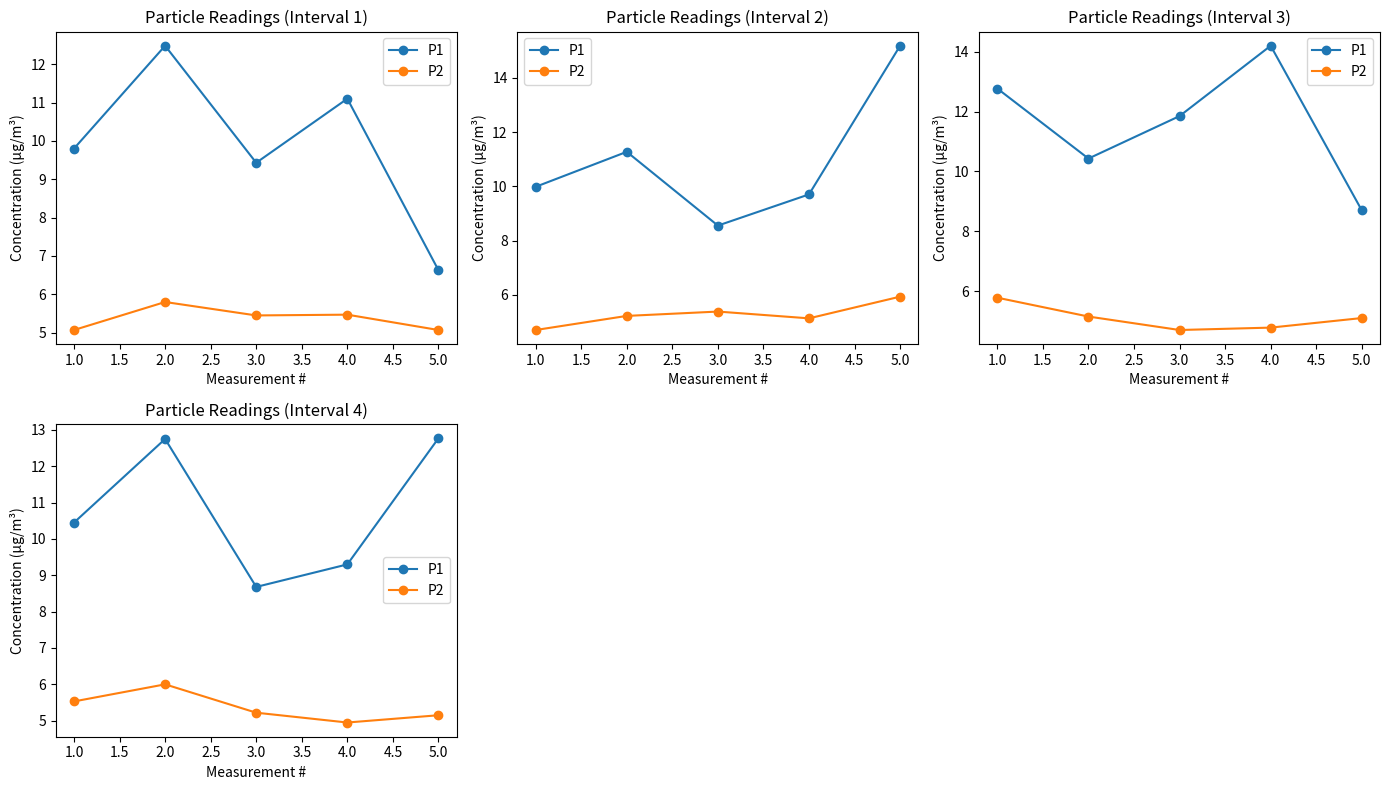

How many data points in P1 are above 10?

3